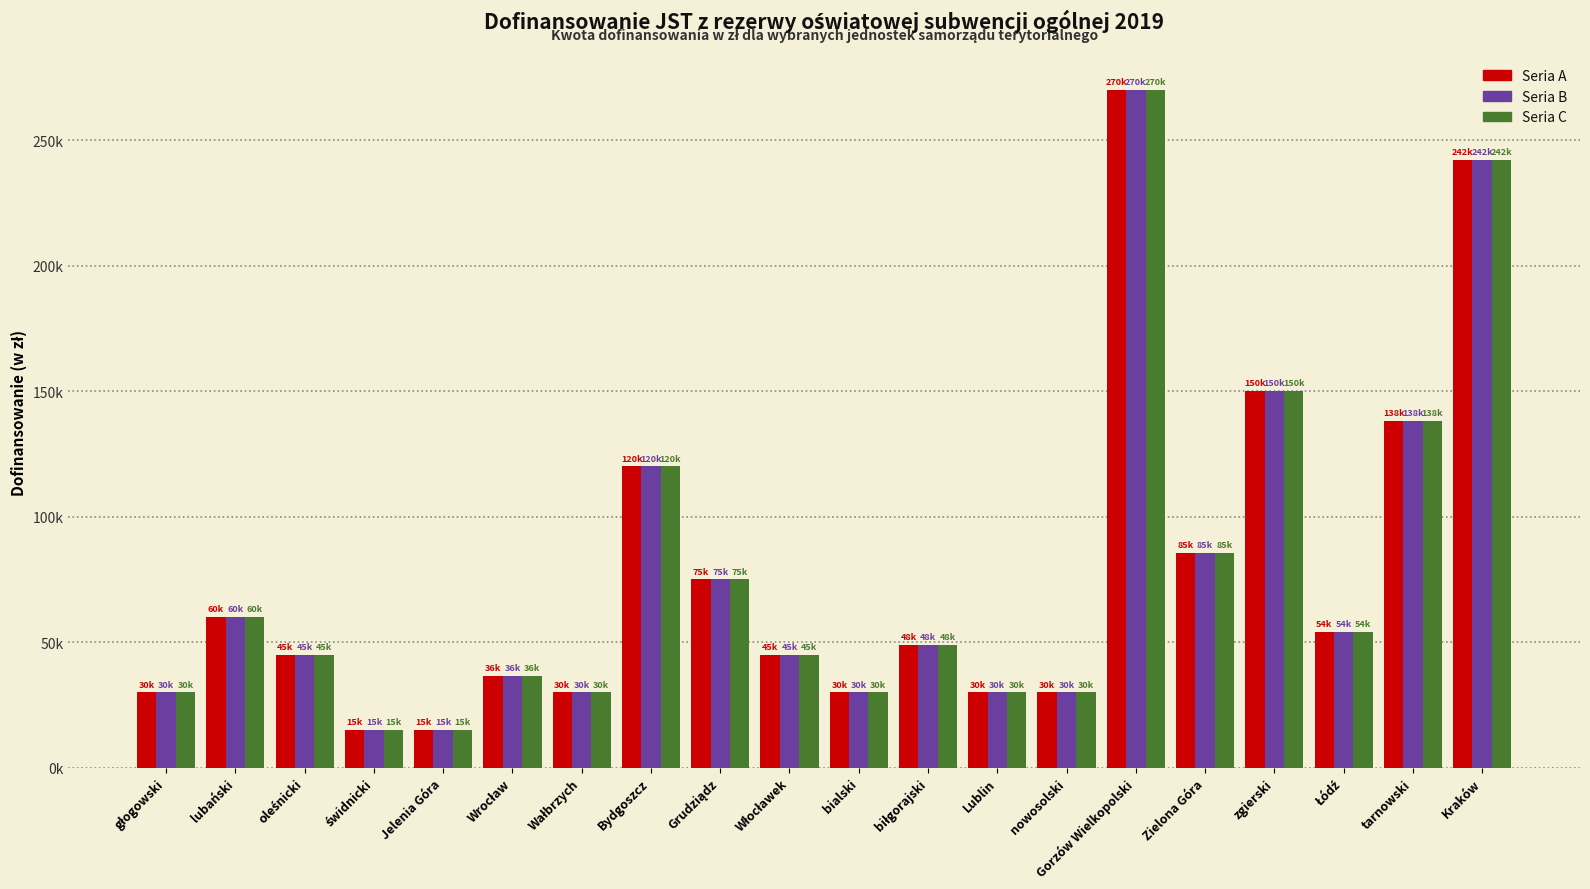

What value does the Seria A series have at Wrocław?

36456